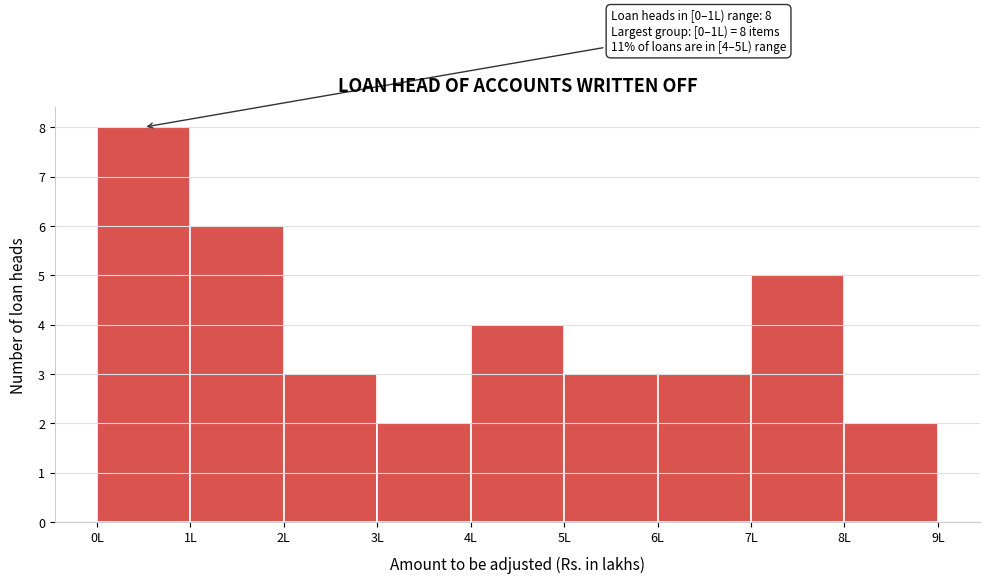

Which range on the x-axis has the tallest bar?

0 to 1